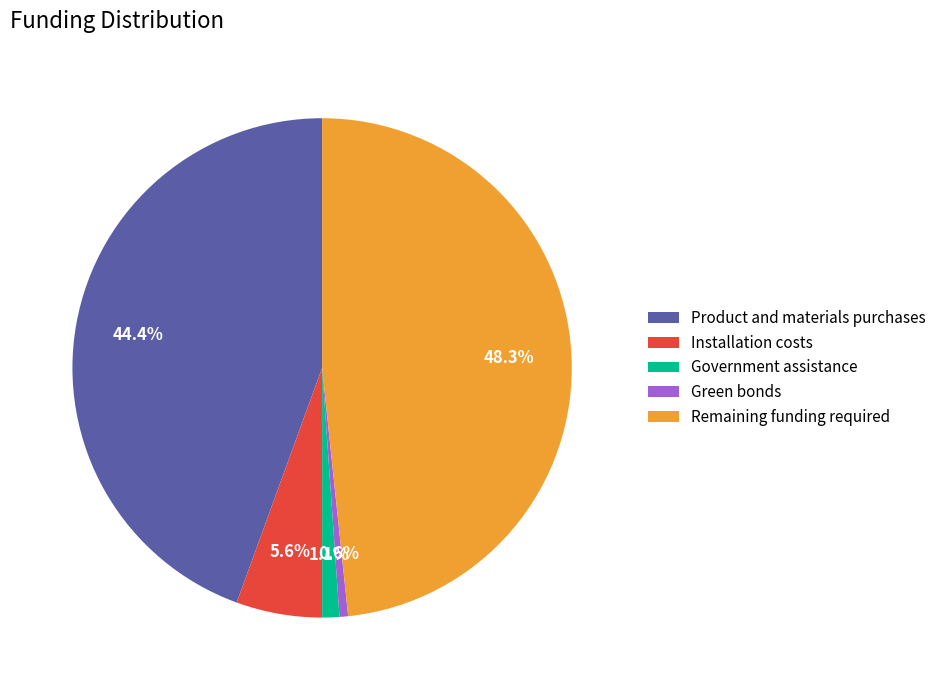

Is it true that Product and materials purchases is 51% of the pie?

False